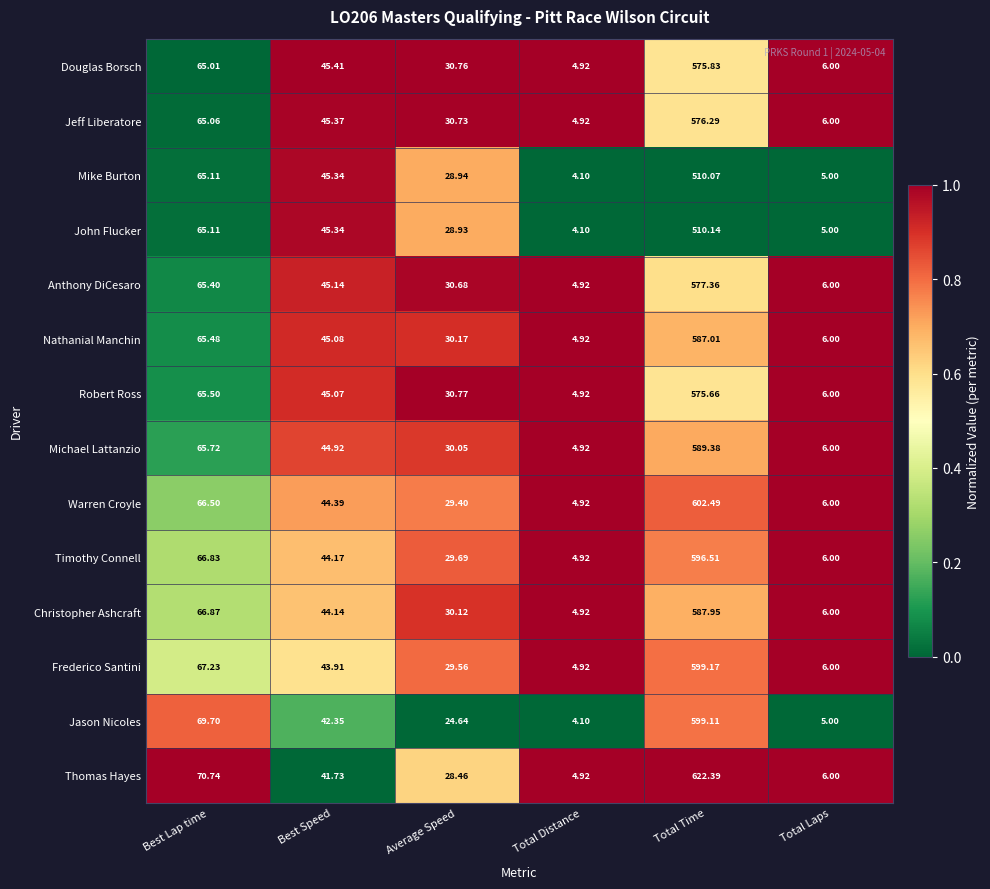

Is the value of Thomas Hayes at Average Speed greater than the value of Warren Croyle at Total Laps?

Yes